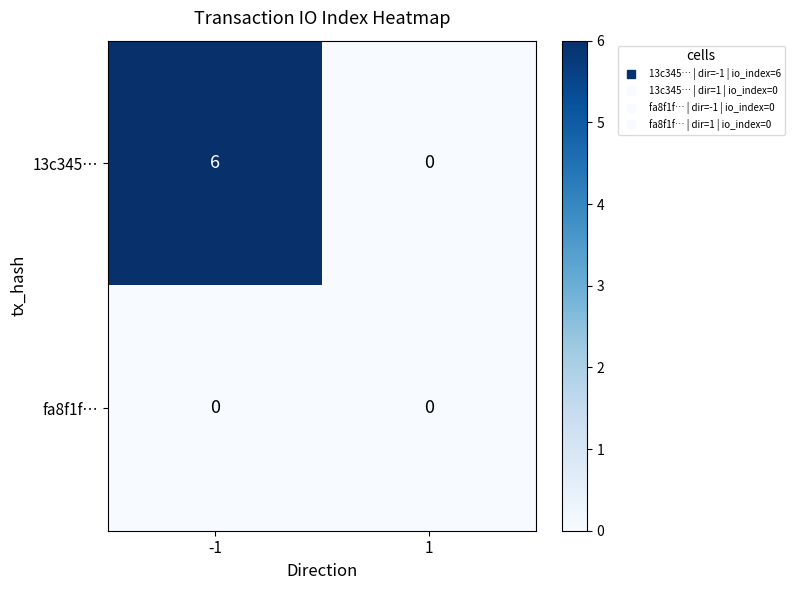

What is the difference between the maximum and minimum values in the 13c345… series?

6